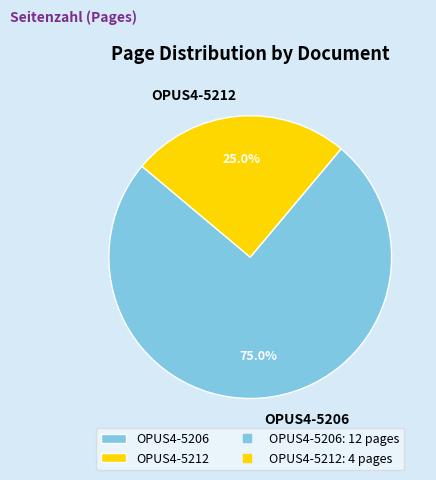

How many slices are in this pie chart?

2